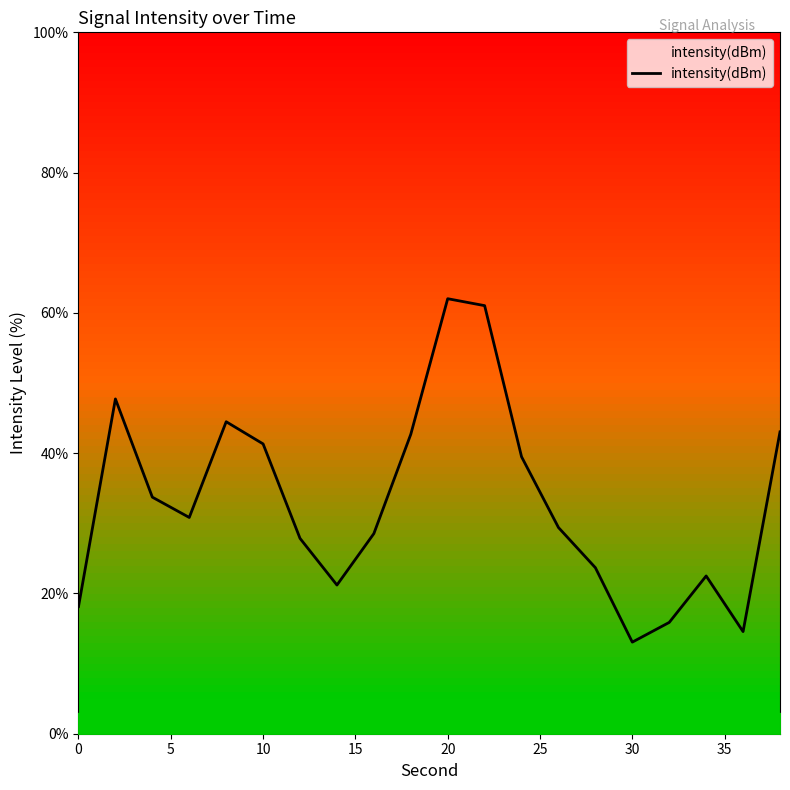

What is the smallest value displayed?

13.1